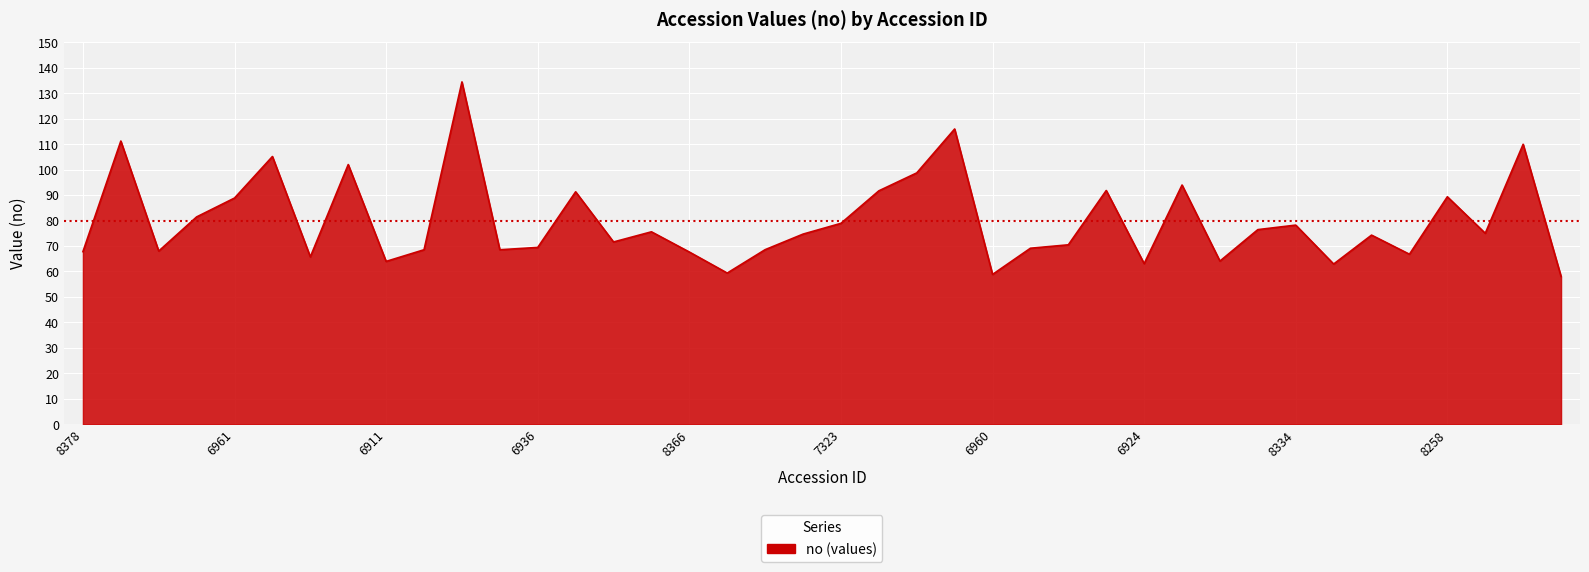

How many values are below 74?

19